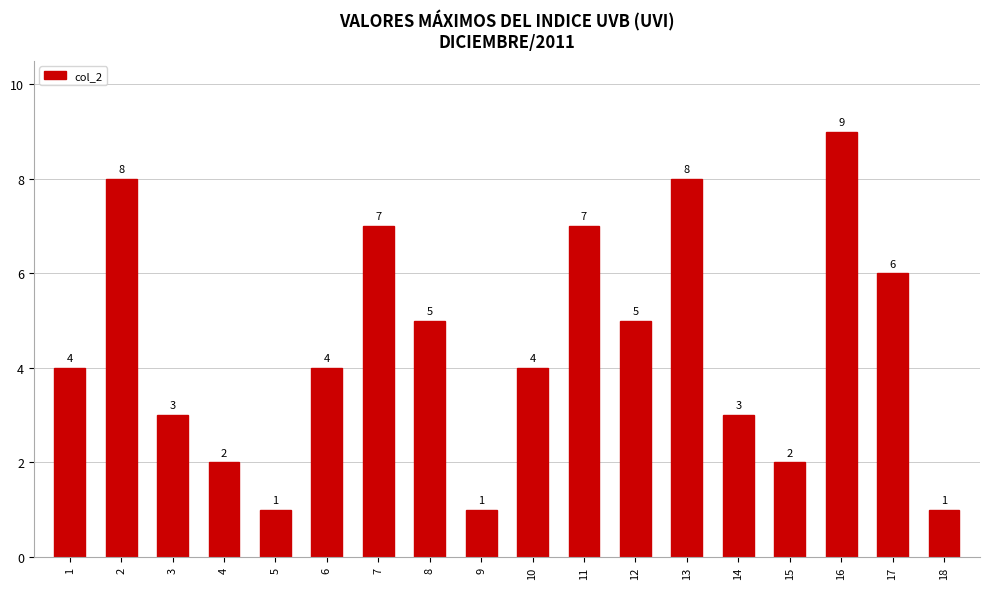

How many distinct data groups are displayed?

1